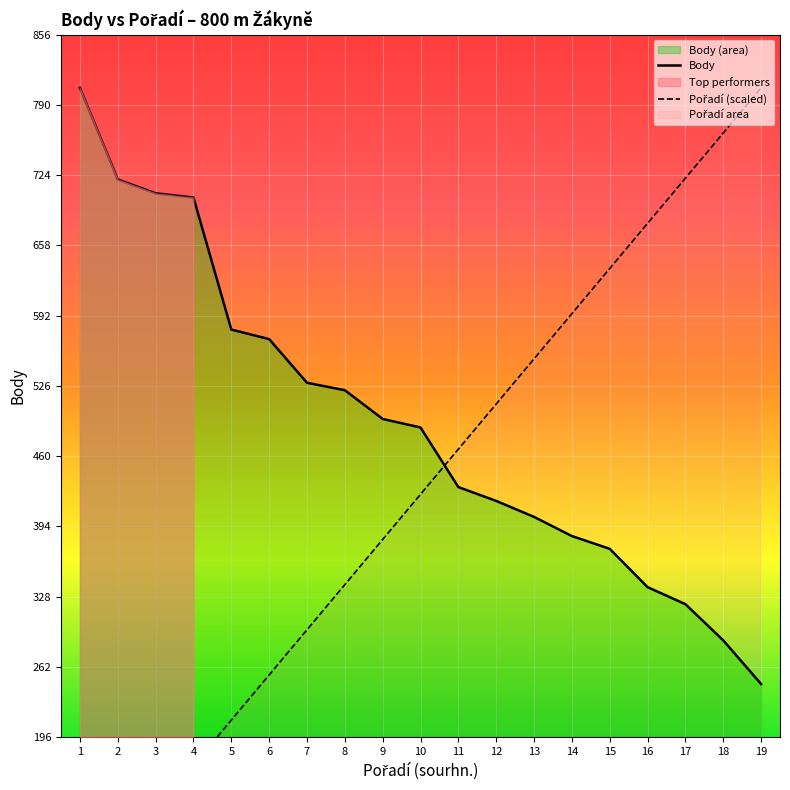

The Body series shows 1266.2 at 3. True or false?

False